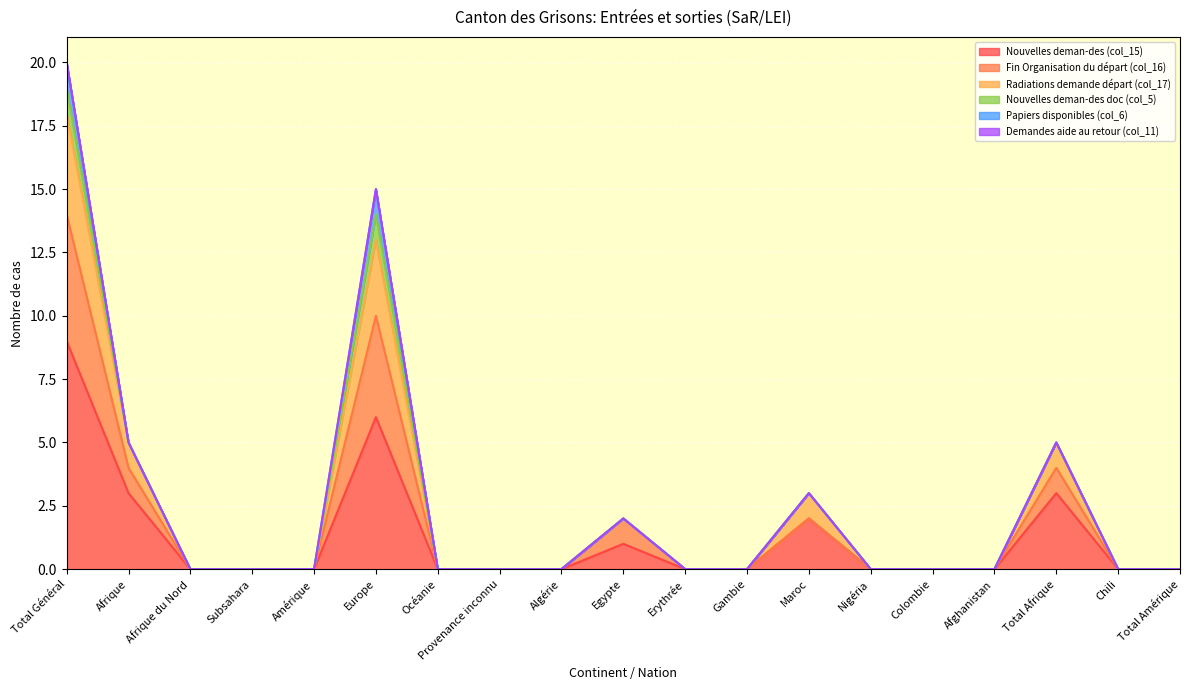

Is the value of Radiations demande départ (col_17) at Egypte greater than the value of Fin Organisation du départ (col_16) at Egypte?

No